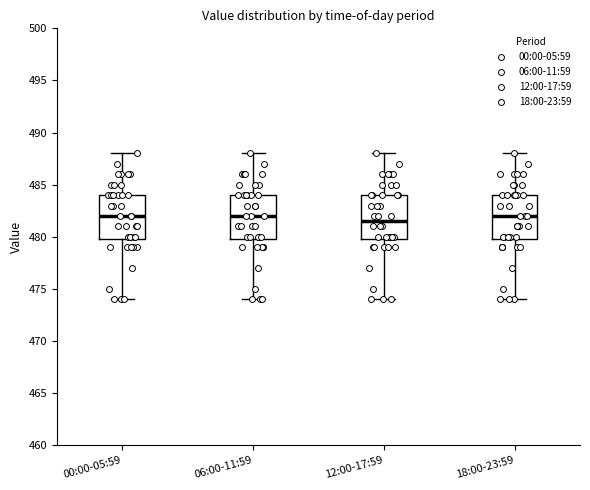

Reading left to right, transcribe this box plot: for each box, give where its median line is, the range the box spans, and where its two whiskers end, as read against the y-axis. The values are not printed on the chart, so give them approximately, as read against the axis.

00:00-05:59: median 482.0, box 480.0 to 484.0, whiskers 474.0 to 488.0
06:00-11:59: median 482.0, box 480.0 to 484.0, whiskers 474.0 to 488.0
12:00-17:59: median 481.5, box 480.0 to 484.0, whiskers 474.0 to 488.0
18:00-23:59: median 482.0, box 480.0 to 484.0, whiskers 474.0 to 488.0